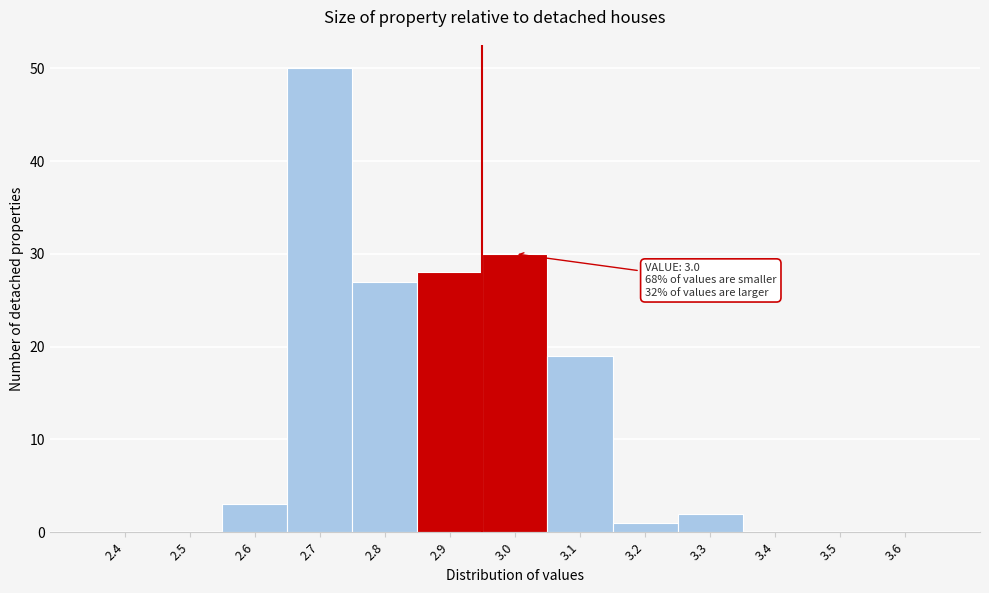

Reading left to right, what are all the values shown in this chart?

2.4=0	2.5=0	2.6=3	2.7=50	2.8=27	2.9=28	3.0=30	3.1=19	3.2=1	3.3=2	3.4=0	3.5=0	3.6=0